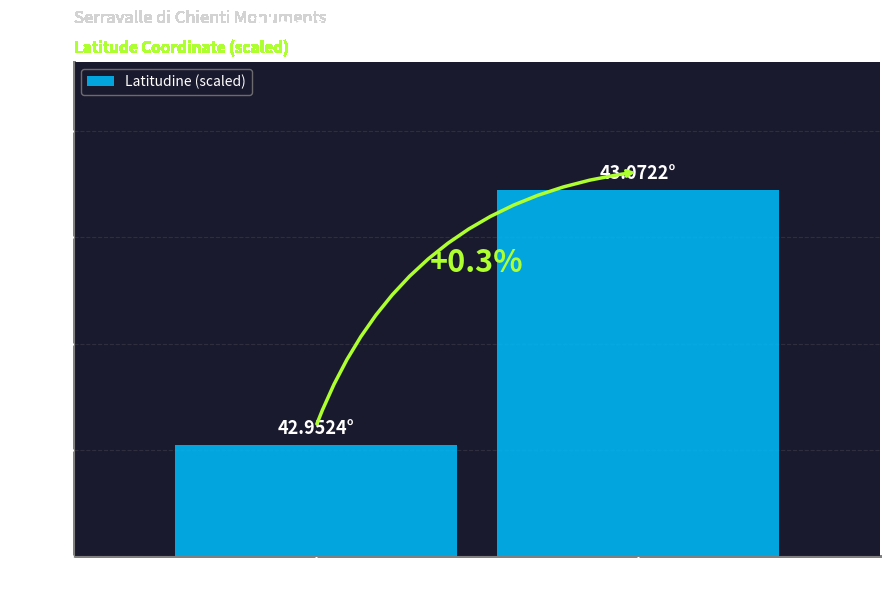

Where is the data nearest to the value 1123?

Castello di Elci